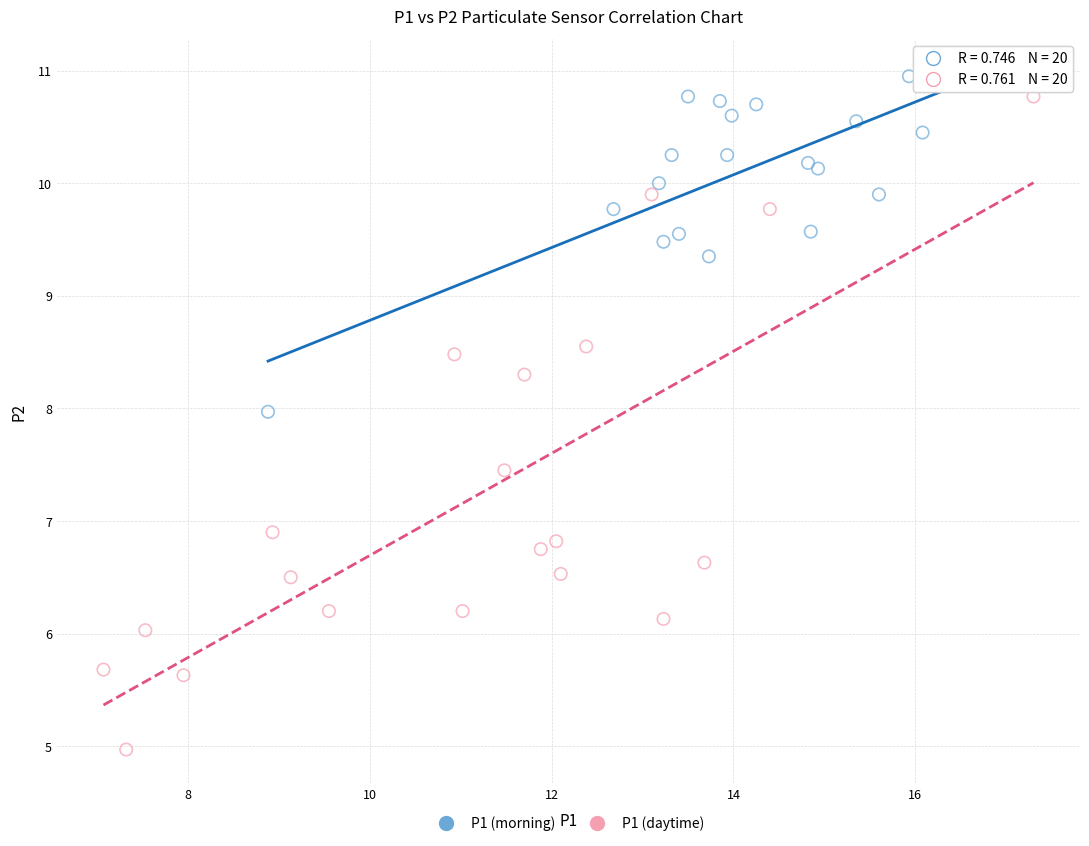

Which series contains the lowest Y value?

P1 (daytime)